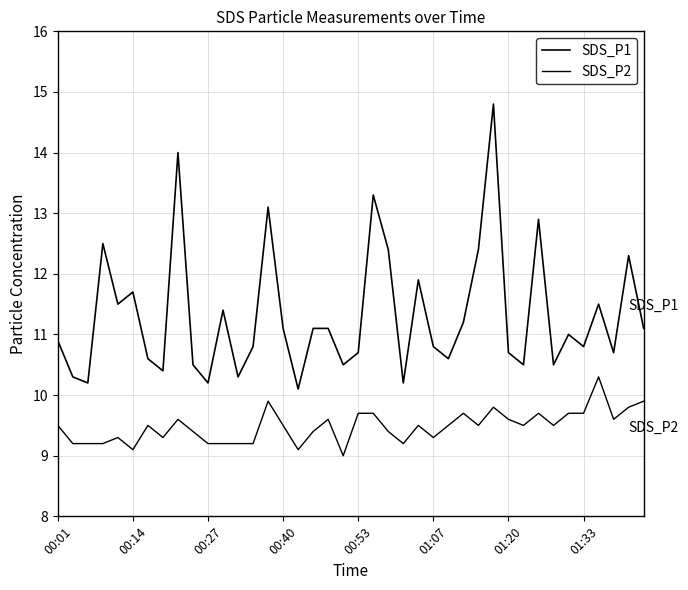

Reading left to right, extract all data points from this chart.

SDS_P1: 10.9	10.3	10.2	12.5	11.5	11.7	10.6	10.4	14.0	10.5	10.2	11.4	10.3	10.8	13.1	11.1	10.1	11.1	11.1	10.5	10.7	13.3	12.4	10.2	11.9	10.8	10.6	11.2	12.4	14.8	10.7	10.5	12.9	10.5	11.0	10.8	11.5	10.7	12.3	11.1
SDS_P2: 9.5	9.2	9.2	9.2	9.3	9.1	9.5	9.3	9.6	9.4	9.2	9.2	9.2	9.2	9.9	9.5	9.1	9.4	9.6	9.0	9.7	9.7	9.4	9.2	9.5	9.3	9.5	9.7	9.5	9.8	9.6	9.5	9.7	9.5	9.7	9.7	10.3	9.6	9.8	9.9